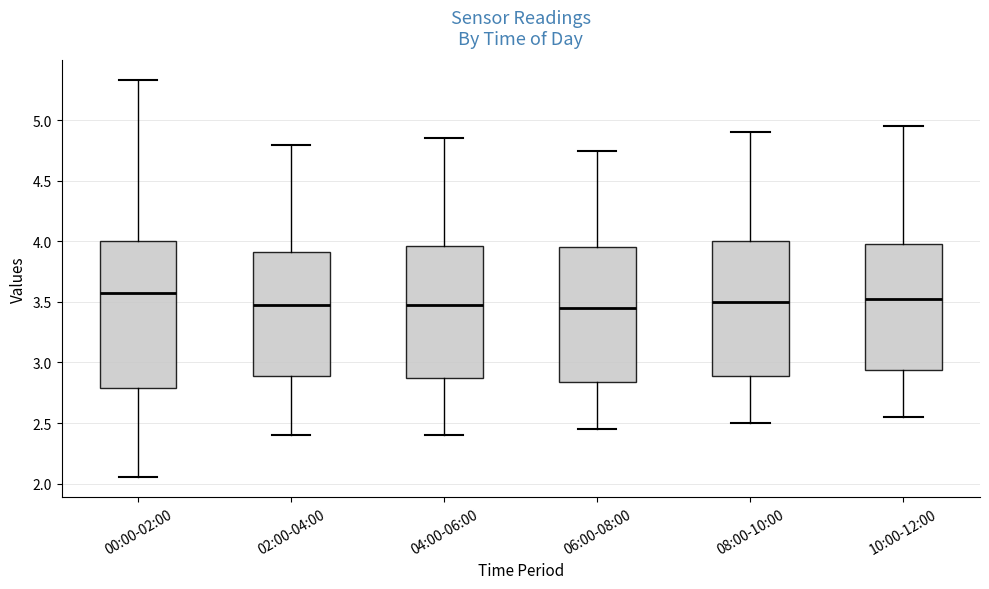

Which box is the tallest, from its lower edge to its upper edge?

00:00-02:00